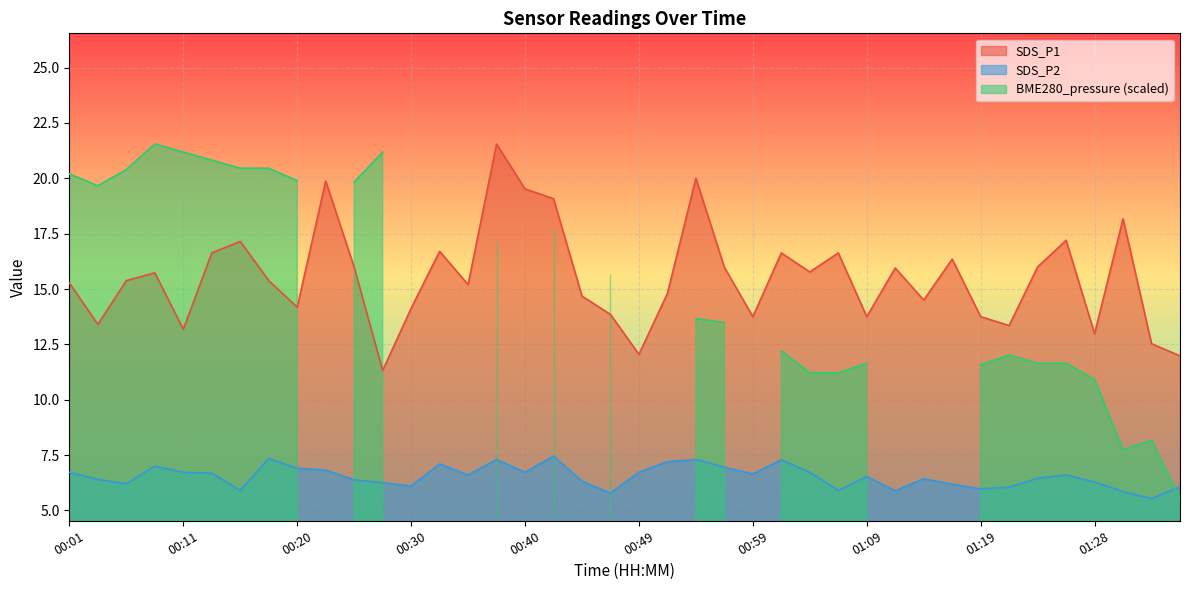

True or false: SDS_P2 and SDS_P1 cross at least once.

False